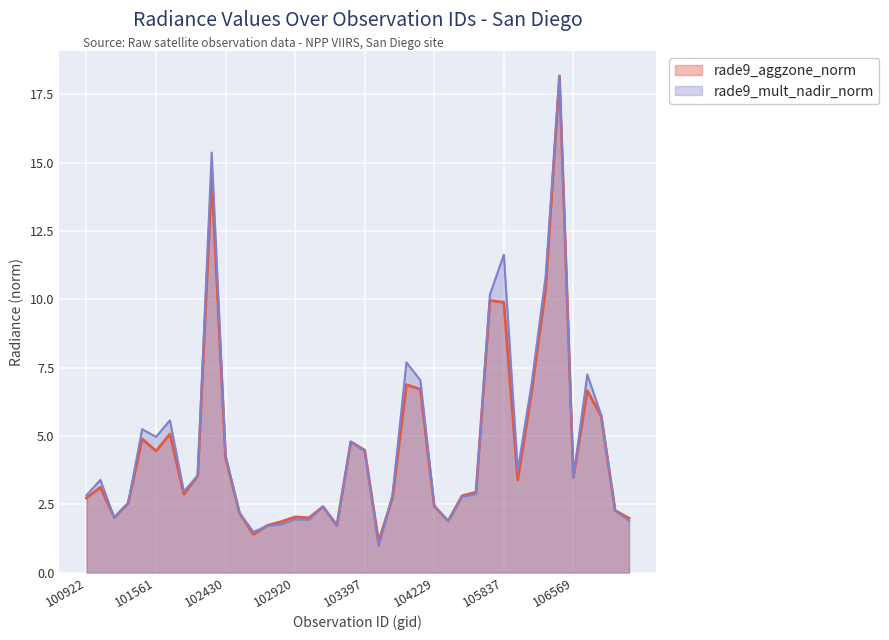

Between 100922 and 101304, which is larger?

100922